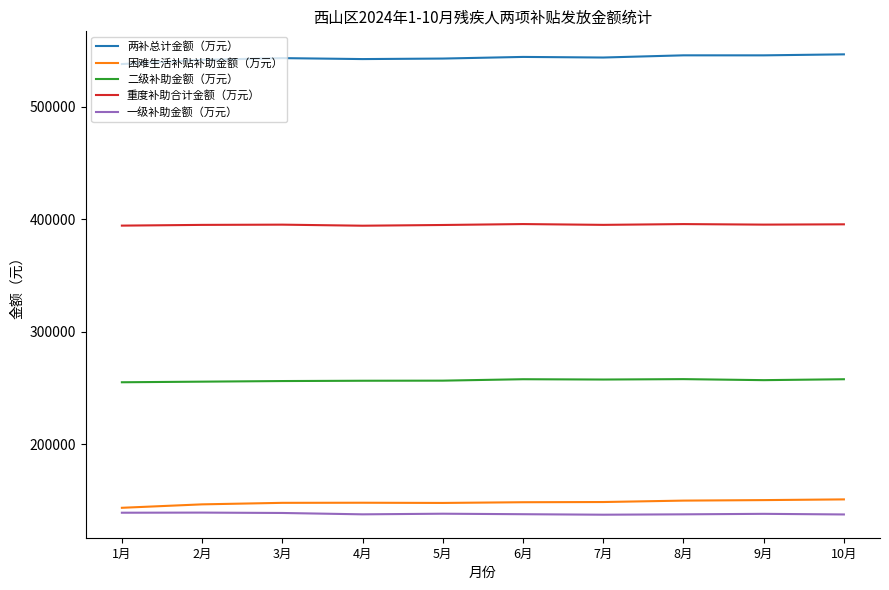

How many lines are shown in the chart?

5